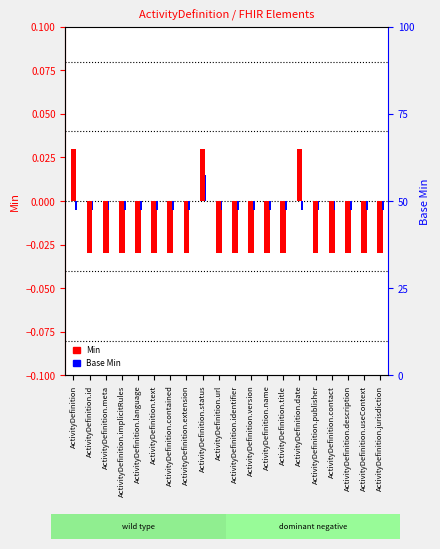

How many positive values does the Min series have?

3